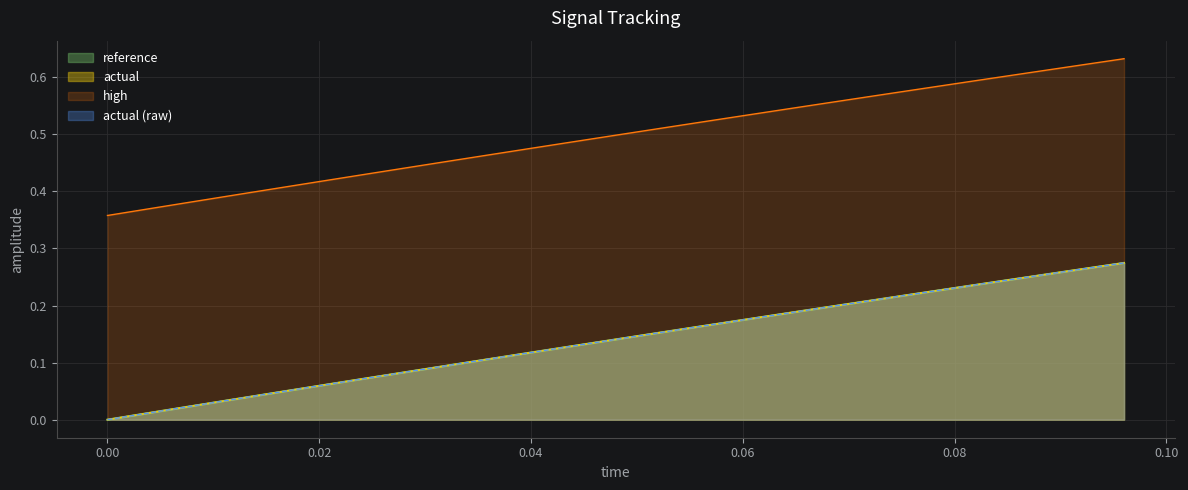

Reading right to left, list all the values displayed in this chart.

reference: 0.3	0.3	0.3	0.2	0.2	0.2	0.2	0.2	0.2	0.2	0.2	0.2	0.1	0.1	0.1	0.1	0.1	0.1	0.1	0.1	0.0	0.0	0.0	0.0	0.0
actual: 0.3	0.3	0.3	0.2	0.2	0.2	0.2	0.2	0.2	0.2	0.2	0.2	0.1	0.1	0.1	0.1	0.1	0.1	0.1	0.1	0.0	0.0	0.0	0.0	0.0
high: 0.6	0.6	0.6	0.6	0.6	0.6	0.6	0.6	0.5	0.5	0.5	0.5	0.5	0.5	0.5	0.5	0.5	0.4	0.4	0.4	0.4	0.4	0.4	0.4	0.4
actual (raw): 0.3	0.3	0.3	0.2	0.2	0.2	0.2	0.2	0.2	0.2	0.2	0.2	0.1	0.1	0.1	0.1	0.1	0.1	0.1	0.1	0.0	0.0	0.0	0.0	0.0